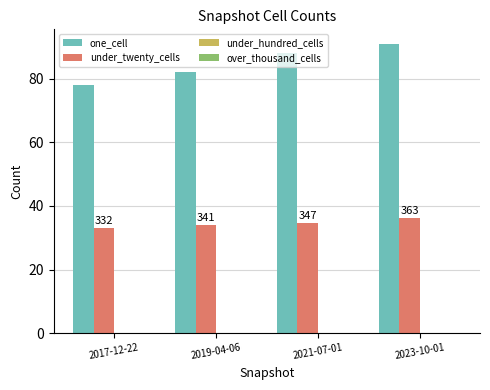

At which label is one_cell closest to 84?

2019-04-06